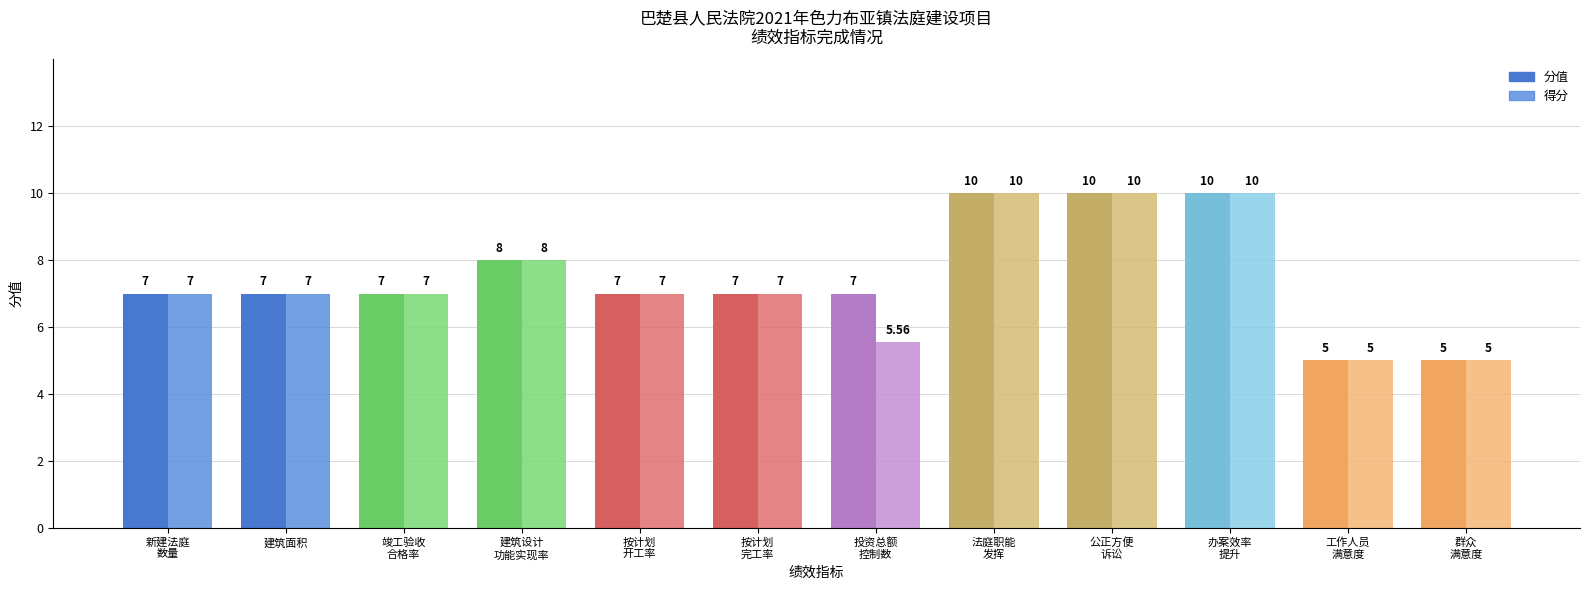

What is the sum of all 分值 values?

90.0